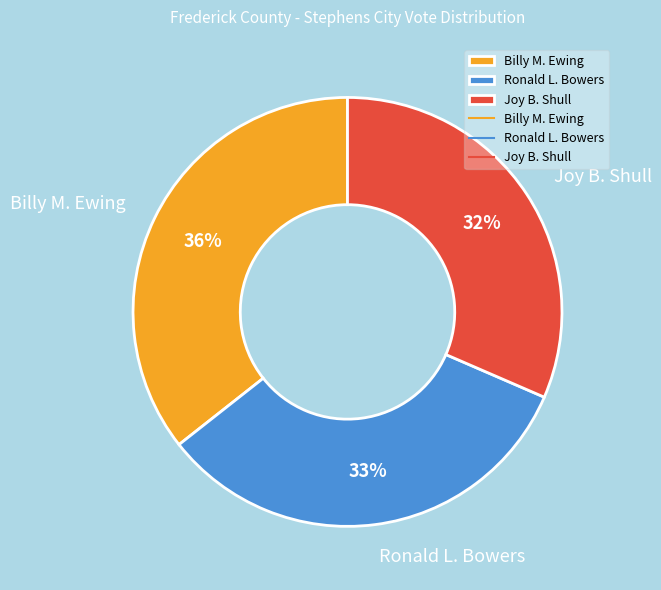

To the nearest percent, what percentage of the pie is Ronald L. Bowers?

33%